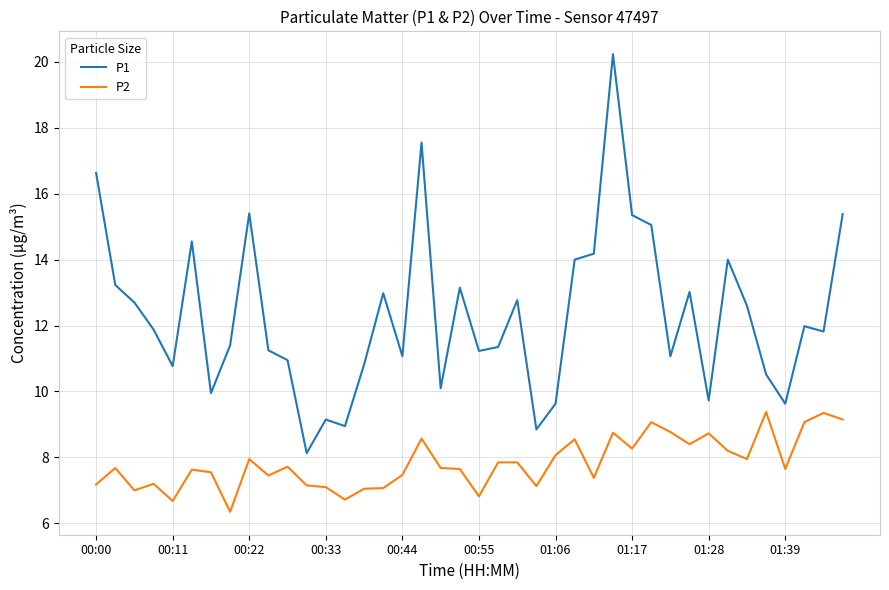

True or false: P1 and P2 intersect in this chart.

False